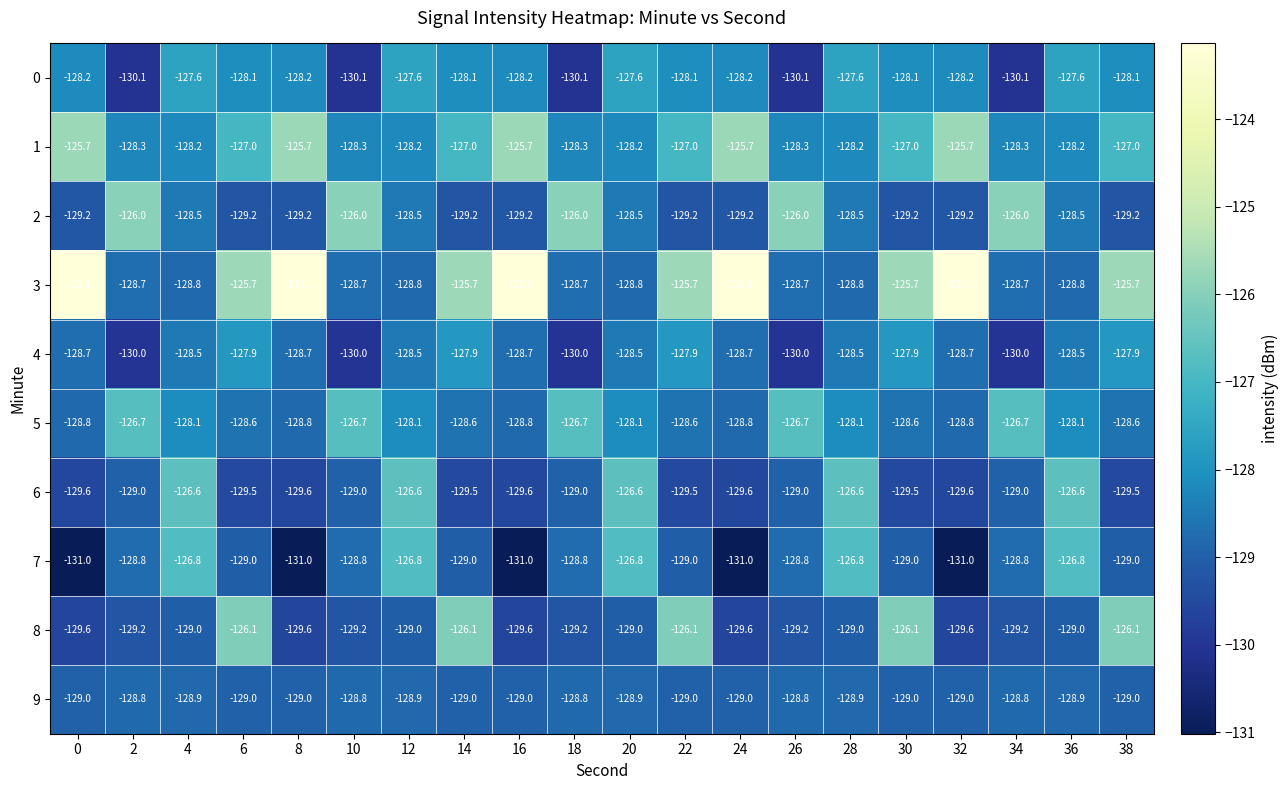

How many values in the 5 series are below -128?

15